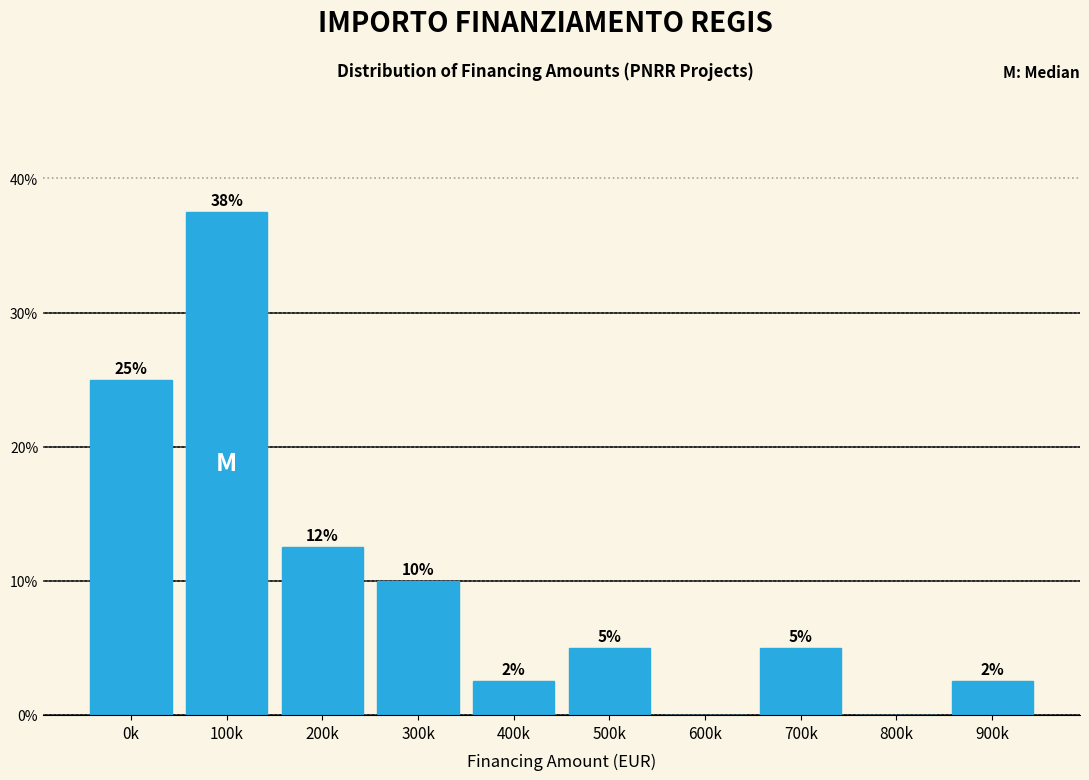

Between 200k and 400k, which is larger?

200k